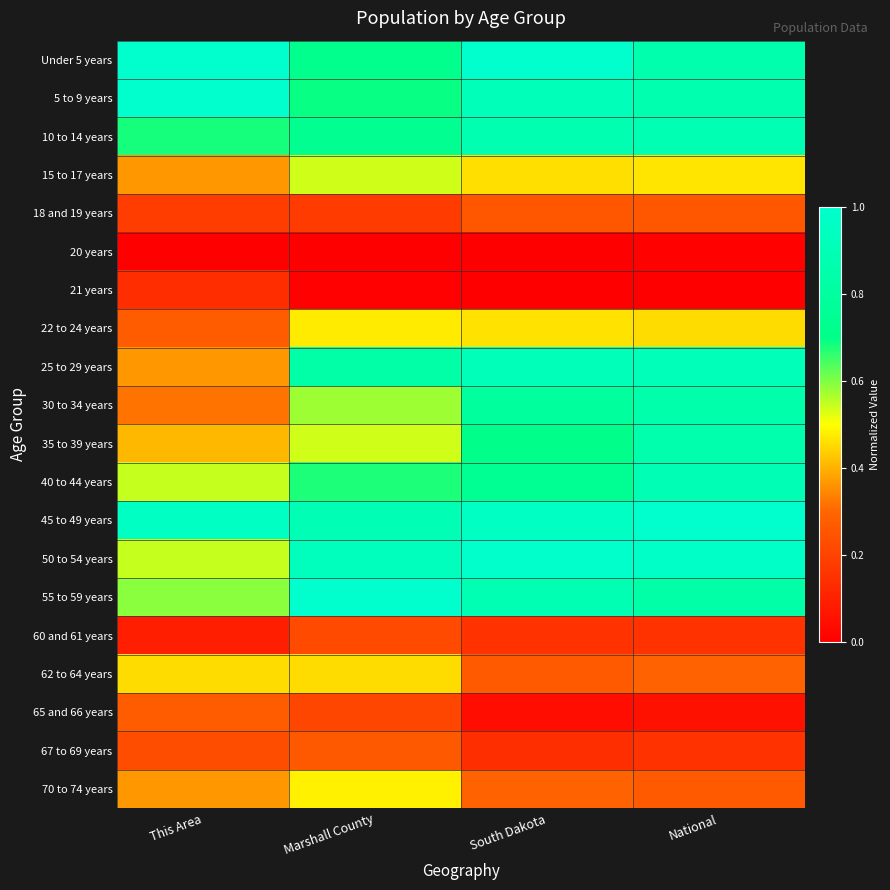

What is the maximum value shown in the chart?

1.0